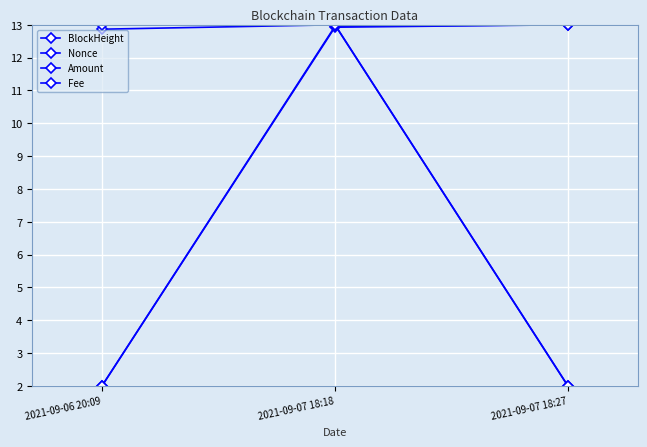

Is it true that Fee equals 2.7 at 2021-09-07 18:27?

False